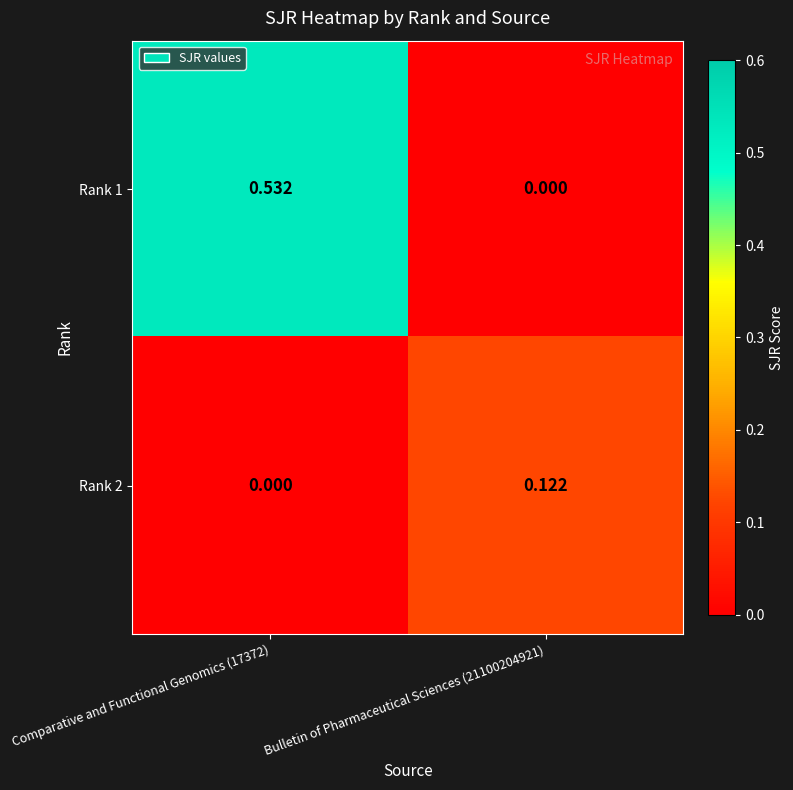

Rank the series by their average value, from lowest to highest.

Rank 2, Rank 1